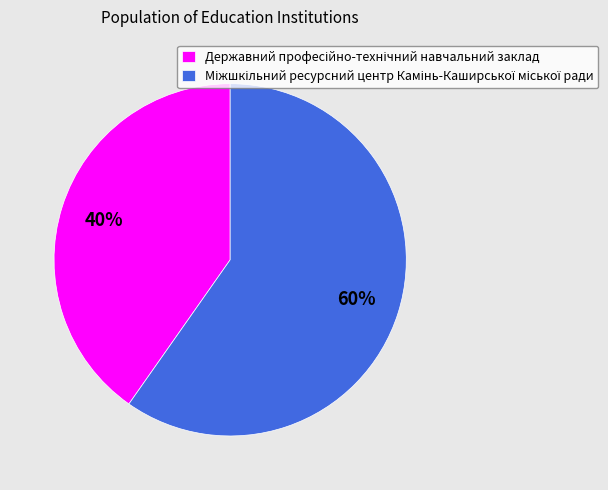

To the nearest percent, what is the average slice percentage?

50%